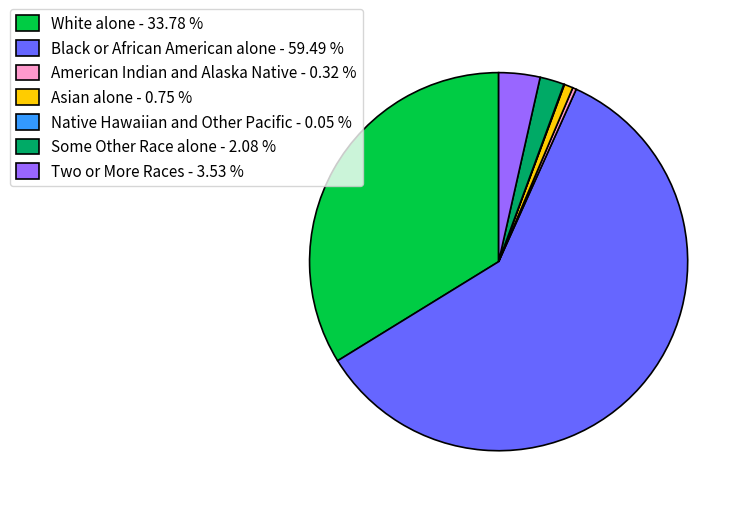

Does Two or More Races - 3.53 % account for over 50% of the chart?

No